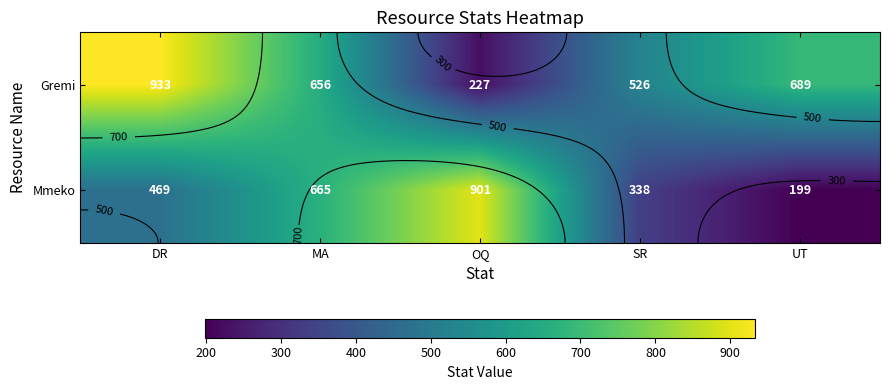

At which label is Gremi closest to 580?

SR